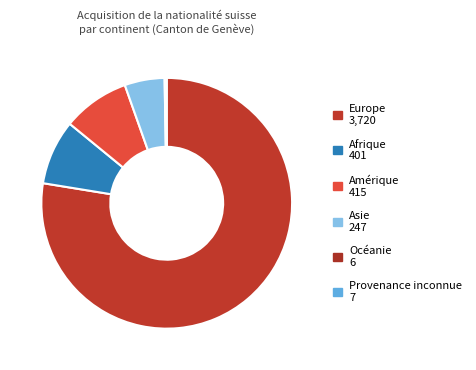

Approximately how many times larger is the value at Afrique compared to Europe?

0.1